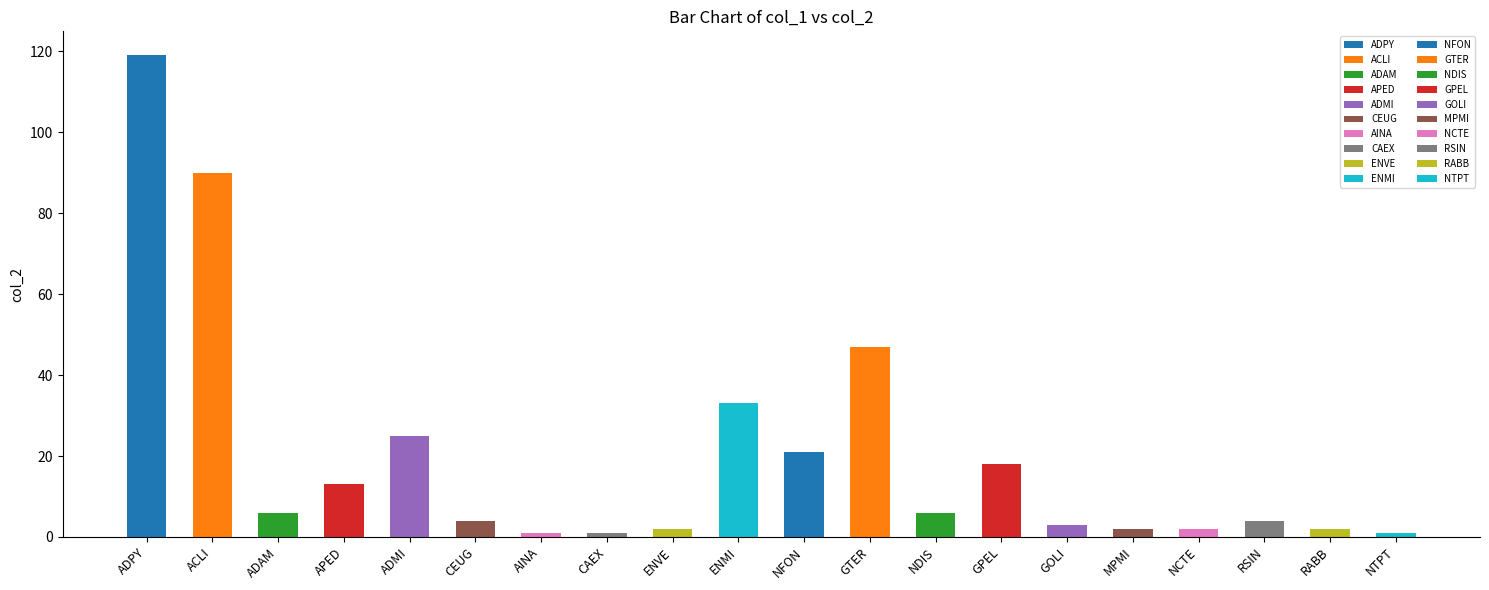

Is it true that the value at RABB is 1?

False